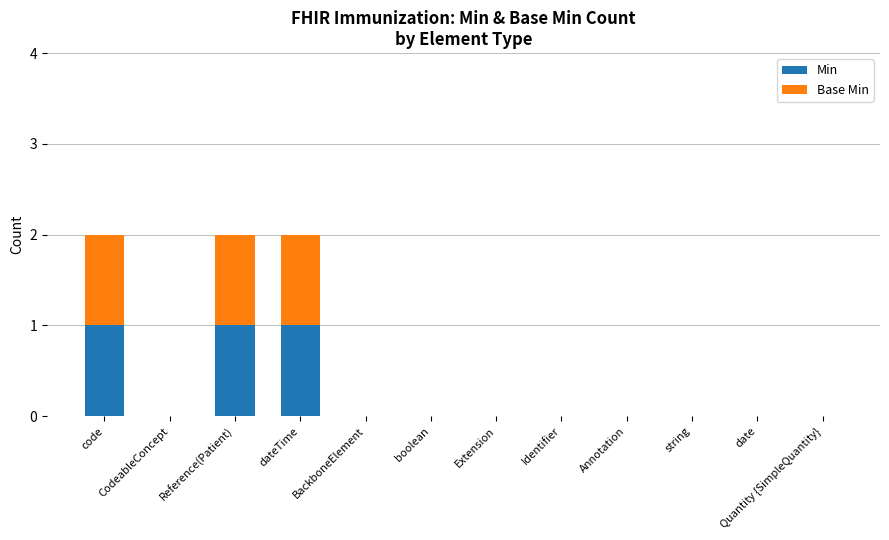

Are the bars grouped side by side (vs. stacked)?

No